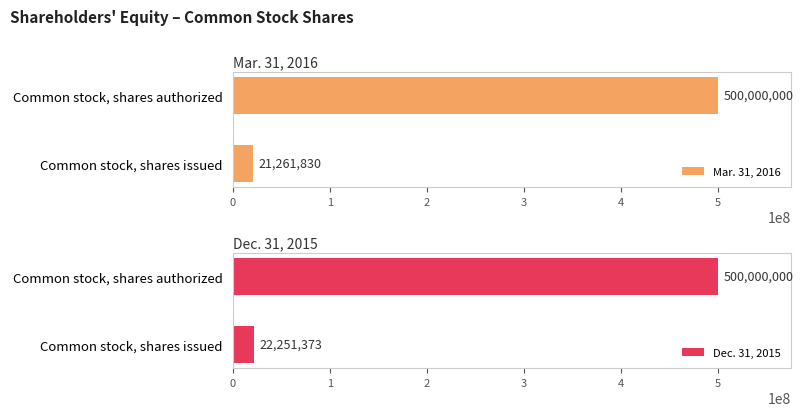

List the series in order of their peak value, lowest first.

Mar. 31, 2016, Dec. 31, 2015